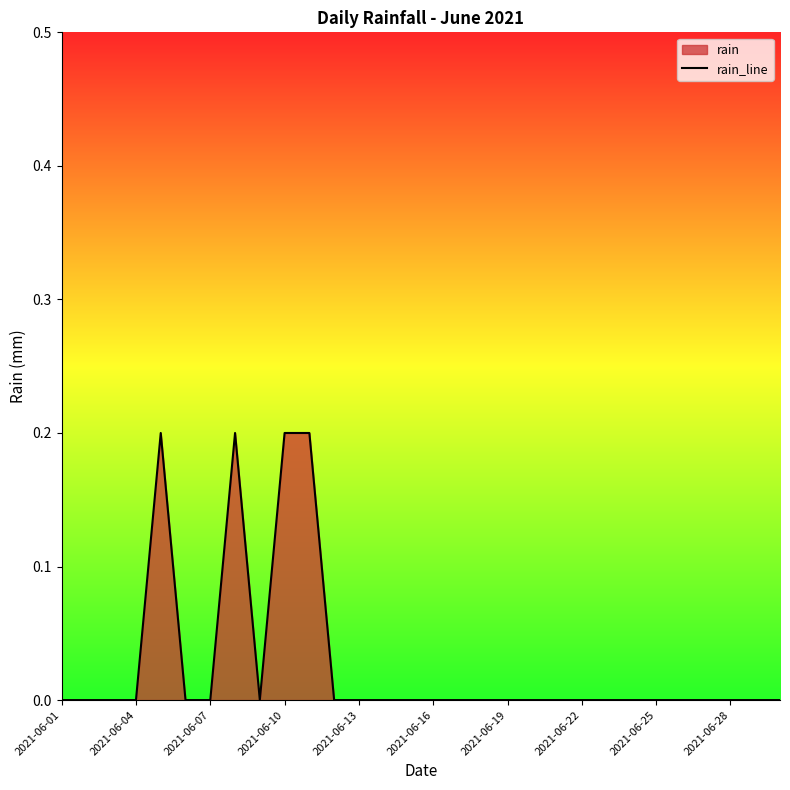

Where is the data nearest to the value 0?

2021-06-01